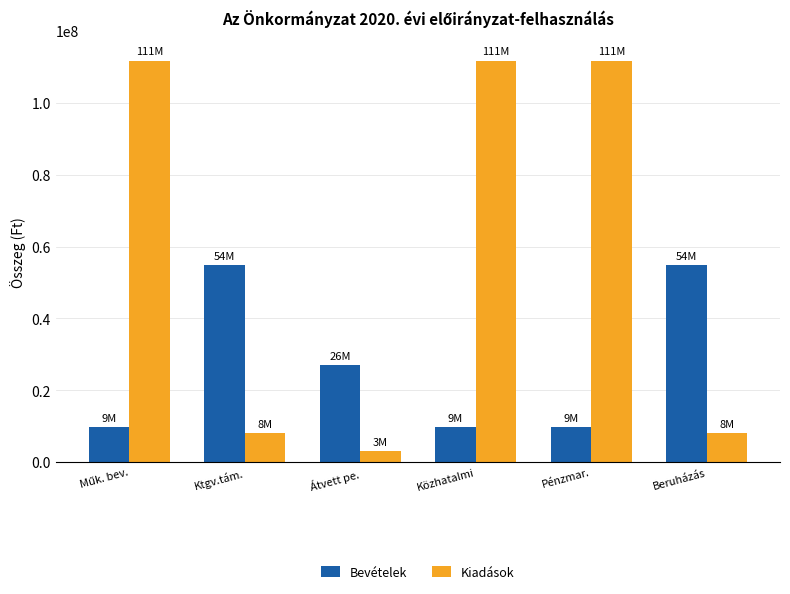

Rank the series by their average value, from highest to lowest.

Kiadások, Bevételek